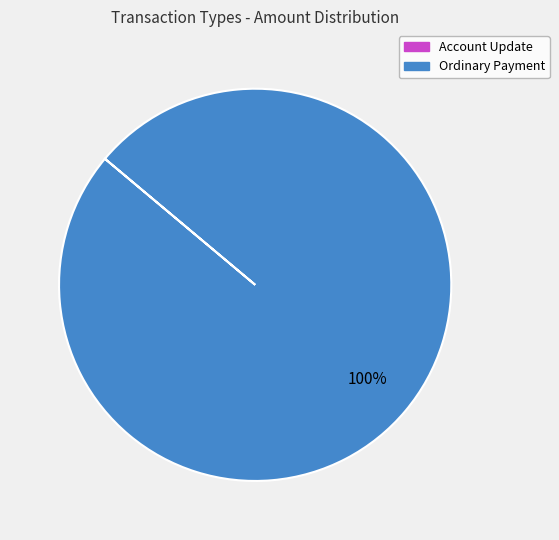

Does any single category account for the majority?

Yes